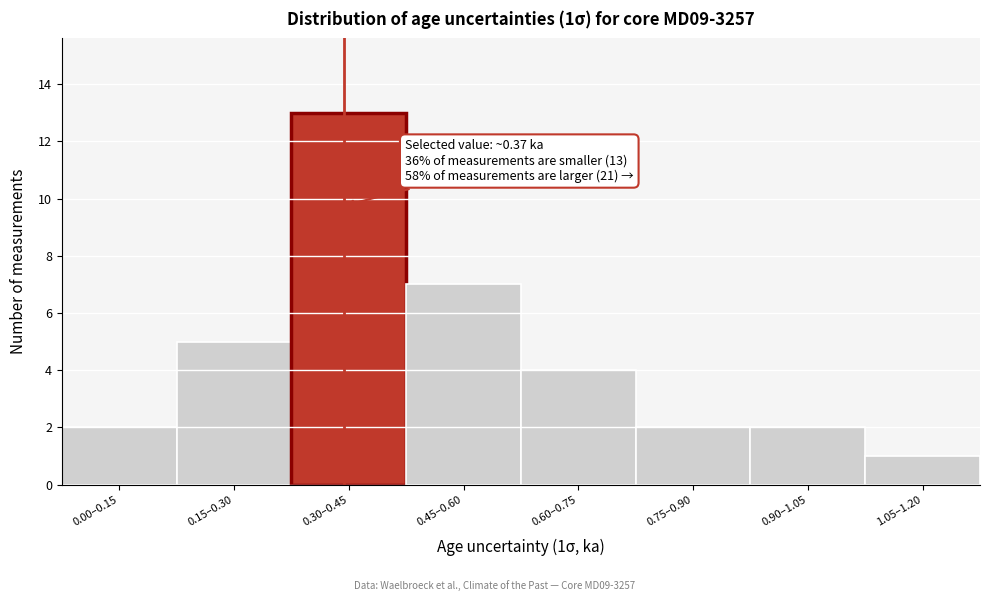

Reading right to left, extract all data points from this chart.

1	2	2	4	7	13	5	2